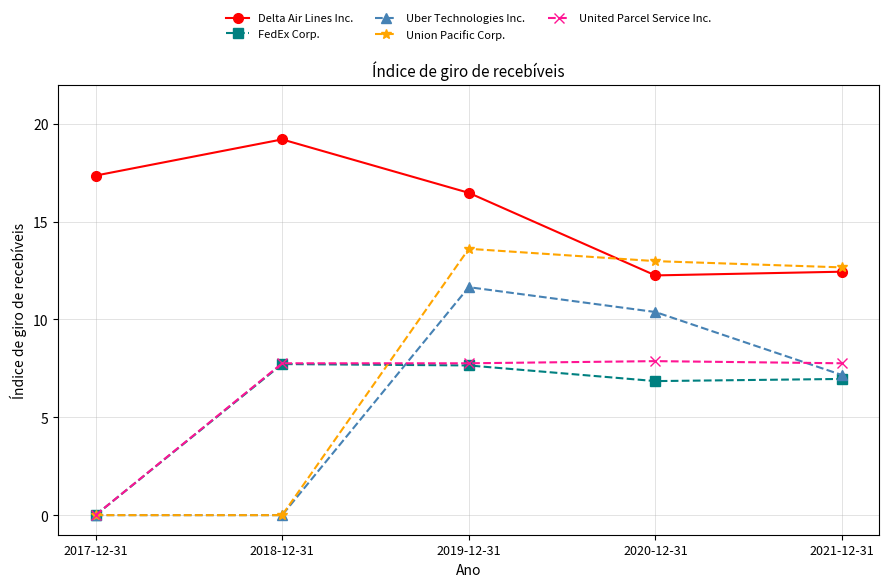

How many values in the Uber Technologies Inc. series are below 7?

2